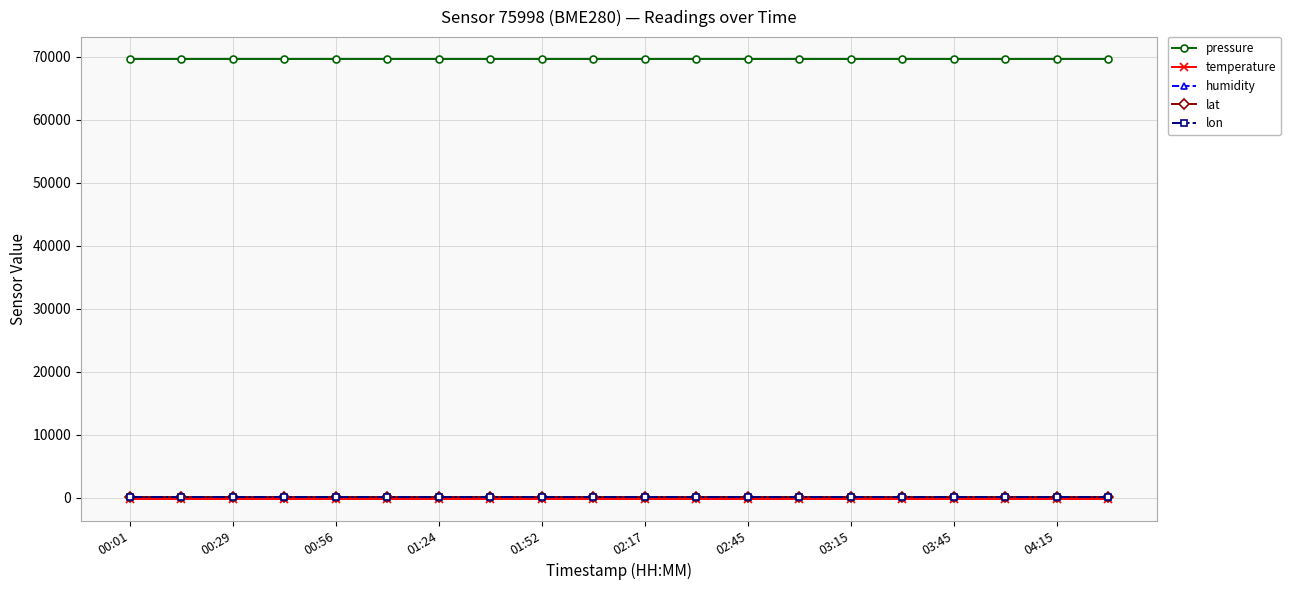

True or false: humidity and pressure intersect in this chart.

False